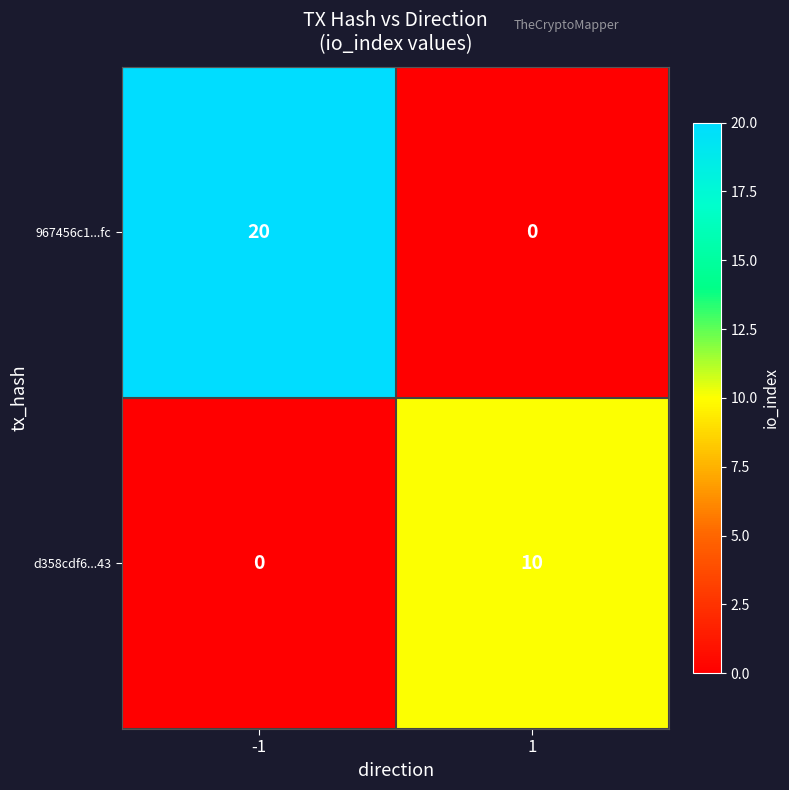

What is the sum of all 967456c1...fc values?

20